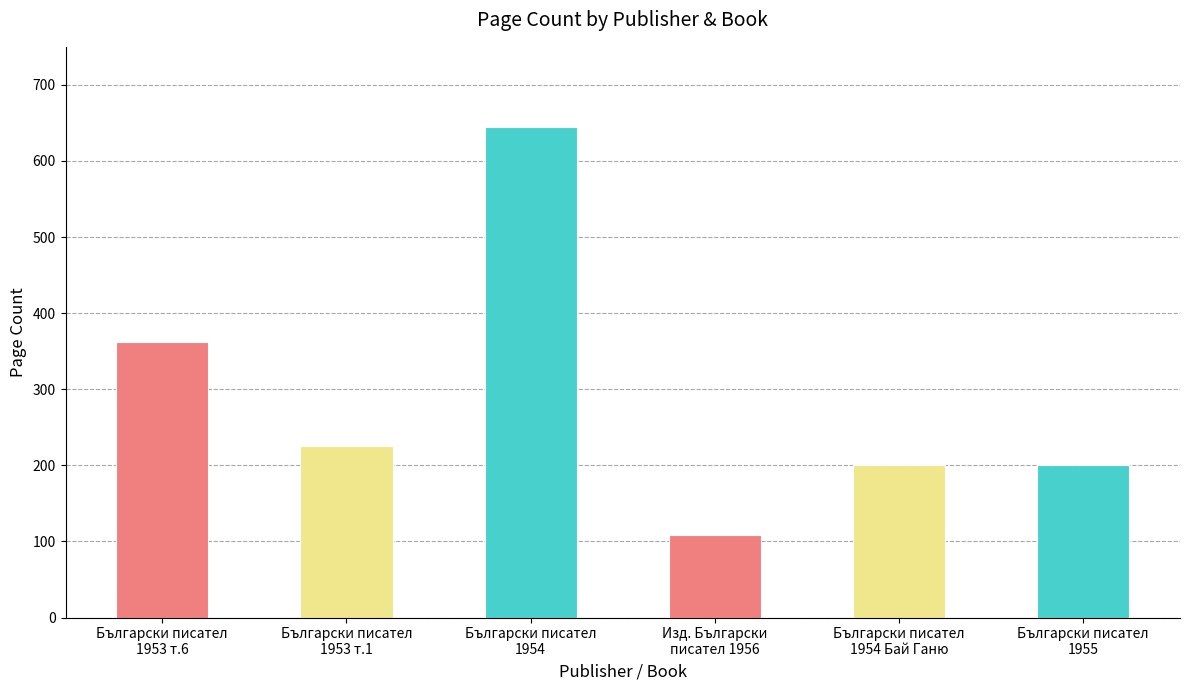

Read the value at Български писател
1954, to the nearest 10.

640